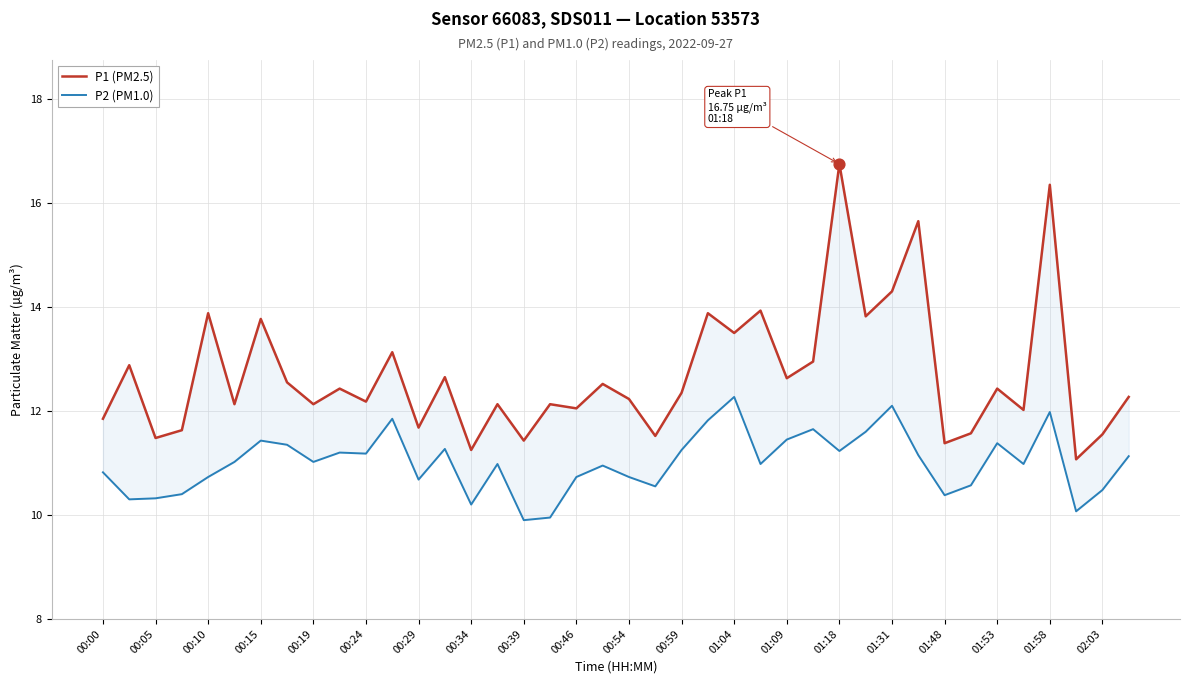

What are all the series names shown in the legend?

P1 (PM2.5), P2 (PM1.0)